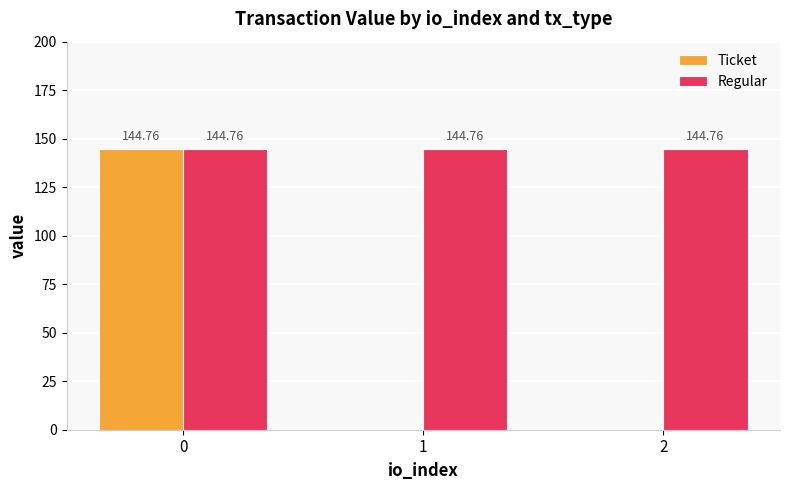

Reading left to right, what are all the values shown in this chart?

Ticket: 0=144.8	1=0.0	2=0.0
Regular: 0=144.8	1=144.8	2=144.8